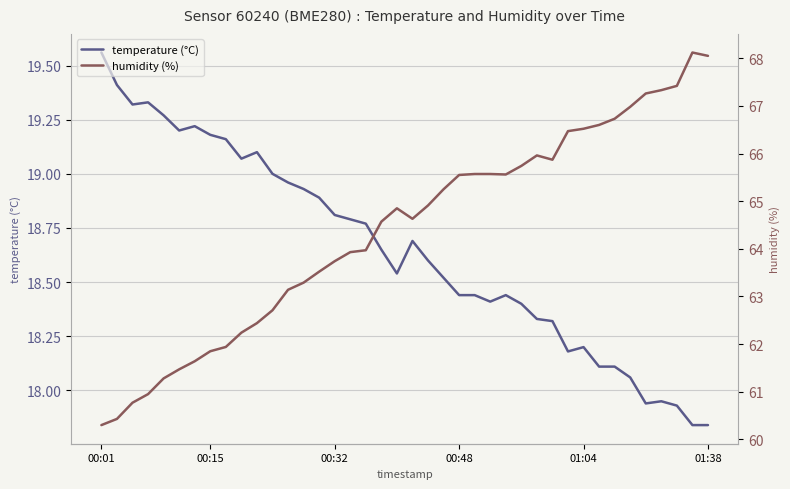

How many lines are shown in the chart?

2